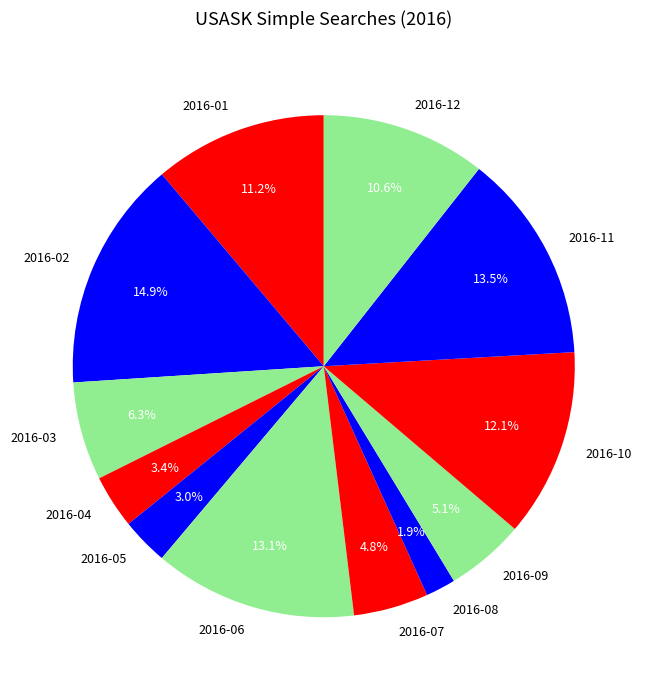

Which category has the biggest portion of the pie?

2016-02